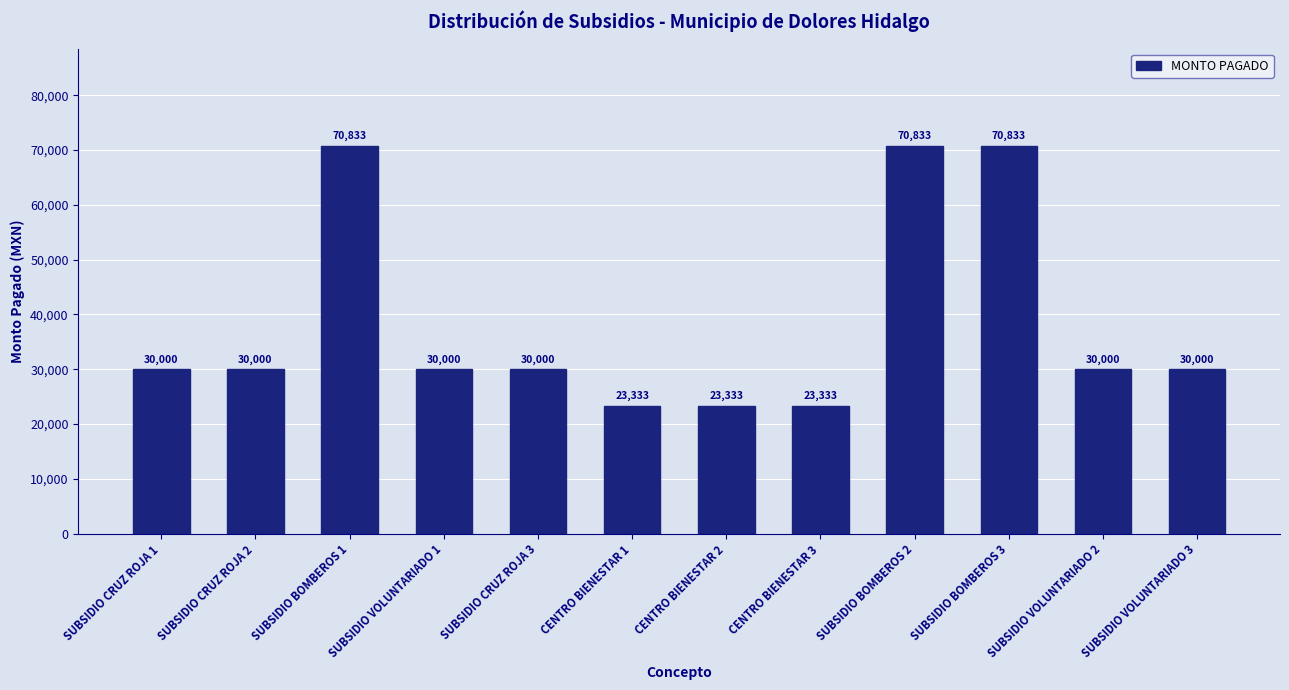

What is the minimum value shown in the chart?

23333.3